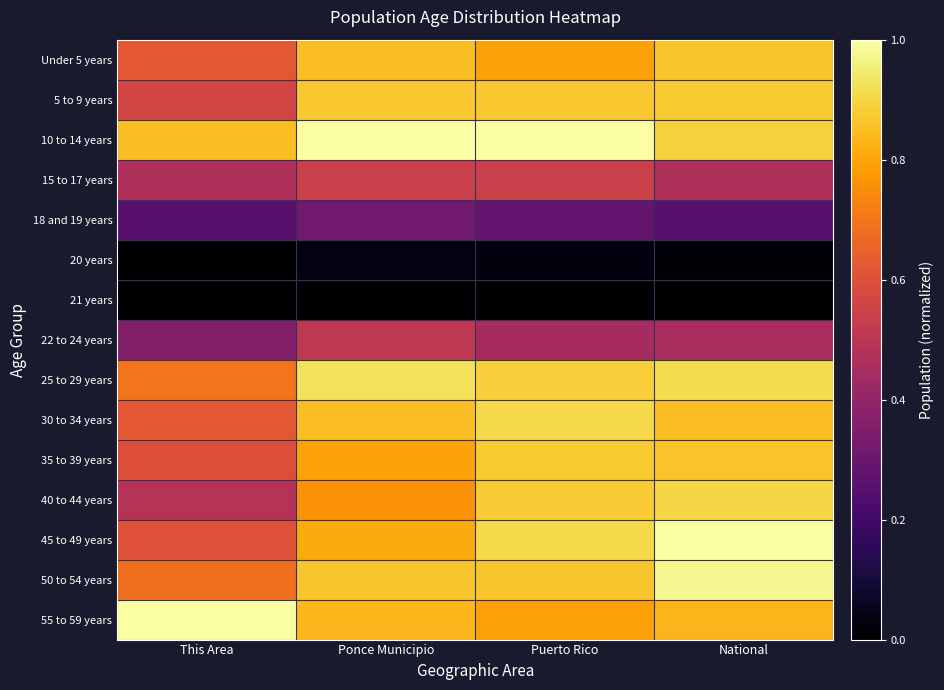

What is the greatest value displayed?

1.0